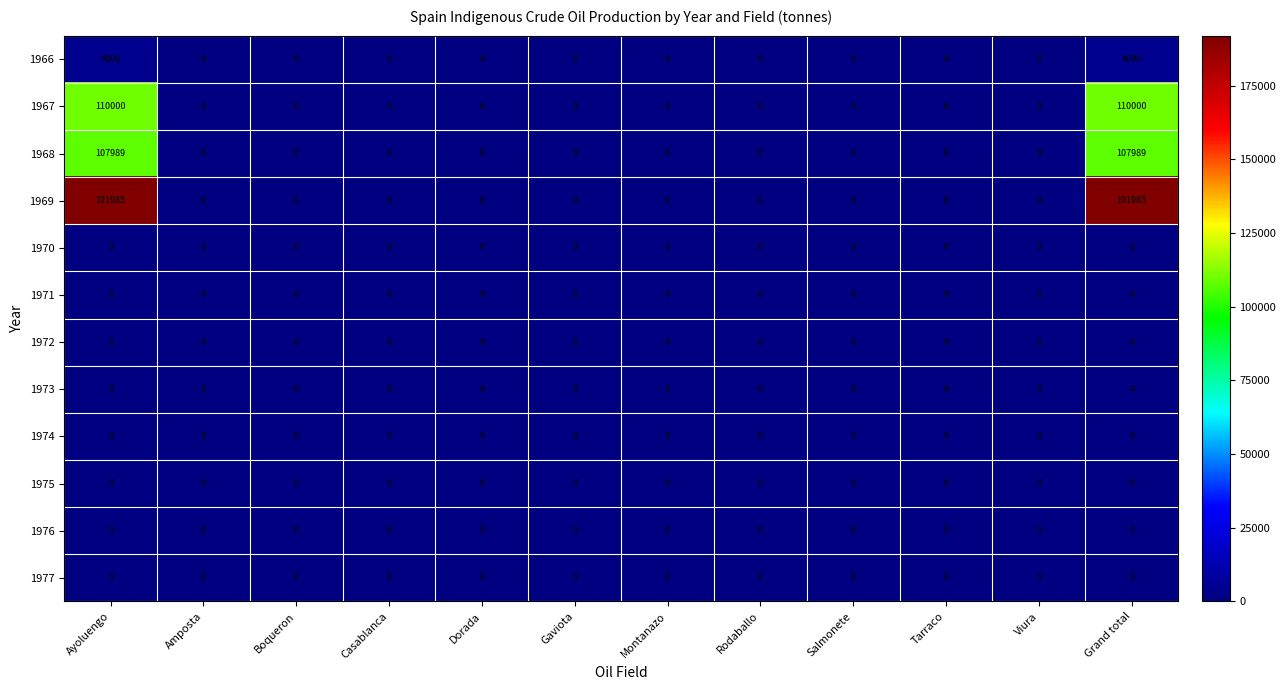

Which series has the largest total across all categories?

1969